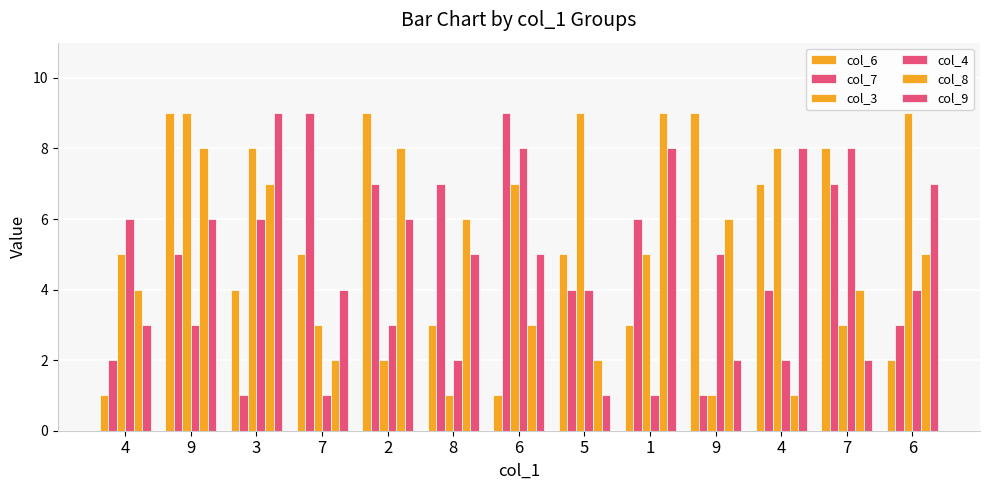

What is the label of the 9th bar from the left?

1